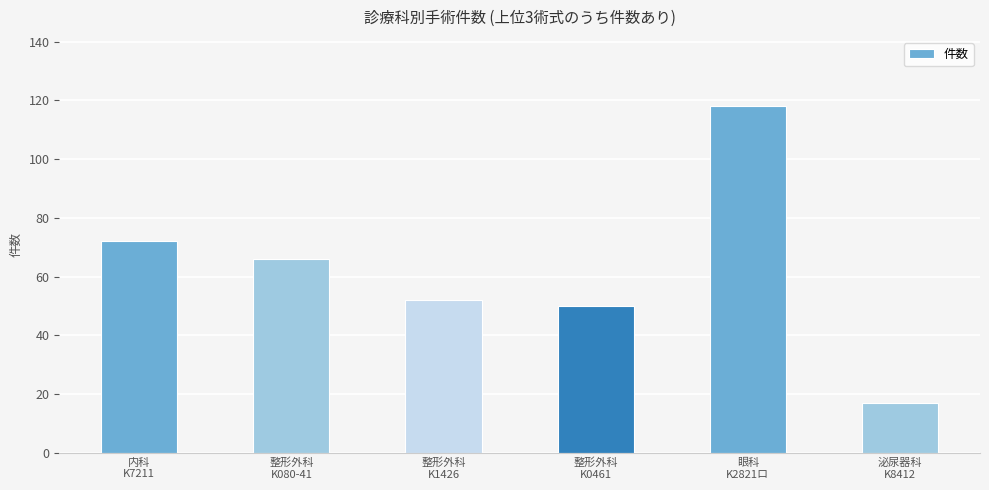

What is the change in value from 内科
K7211 to 整形外科
K0461?

-22